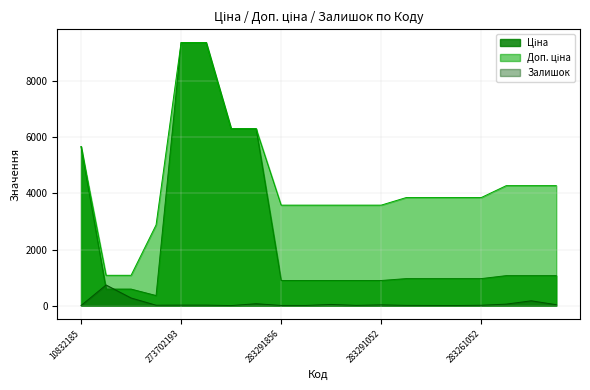

What is the value of the Залишок point at the 13th from the left?

27.0